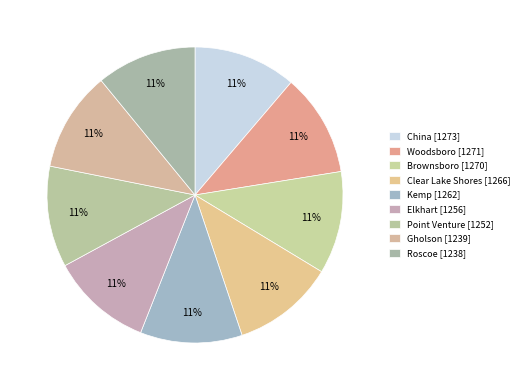

Is it true that Brownsboro is 11% of the pie?

True